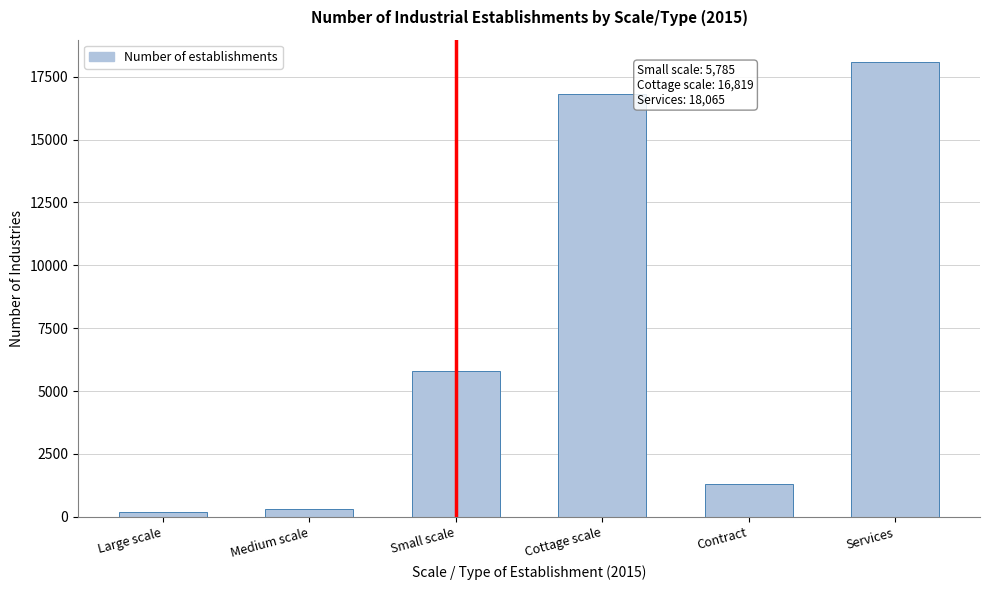

Reading right to left, extract all data points from this chart.

18065	1304	16819	5785	327	203